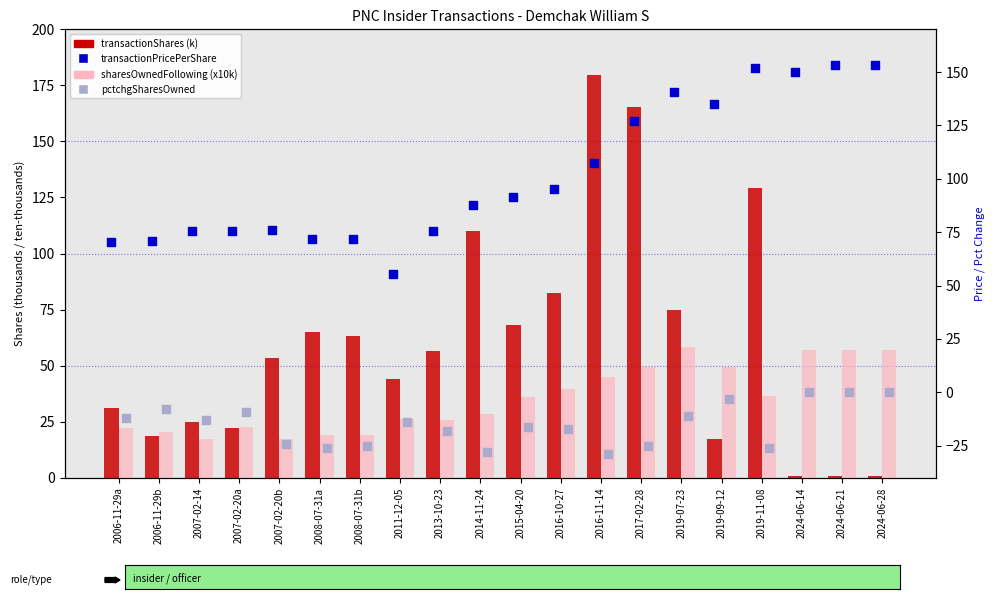

Is the value of sharesOwnedFollowing (x10k) at 2019-11-08 greater than the value of transactionPricePerShare at 2008-07-31b?

No